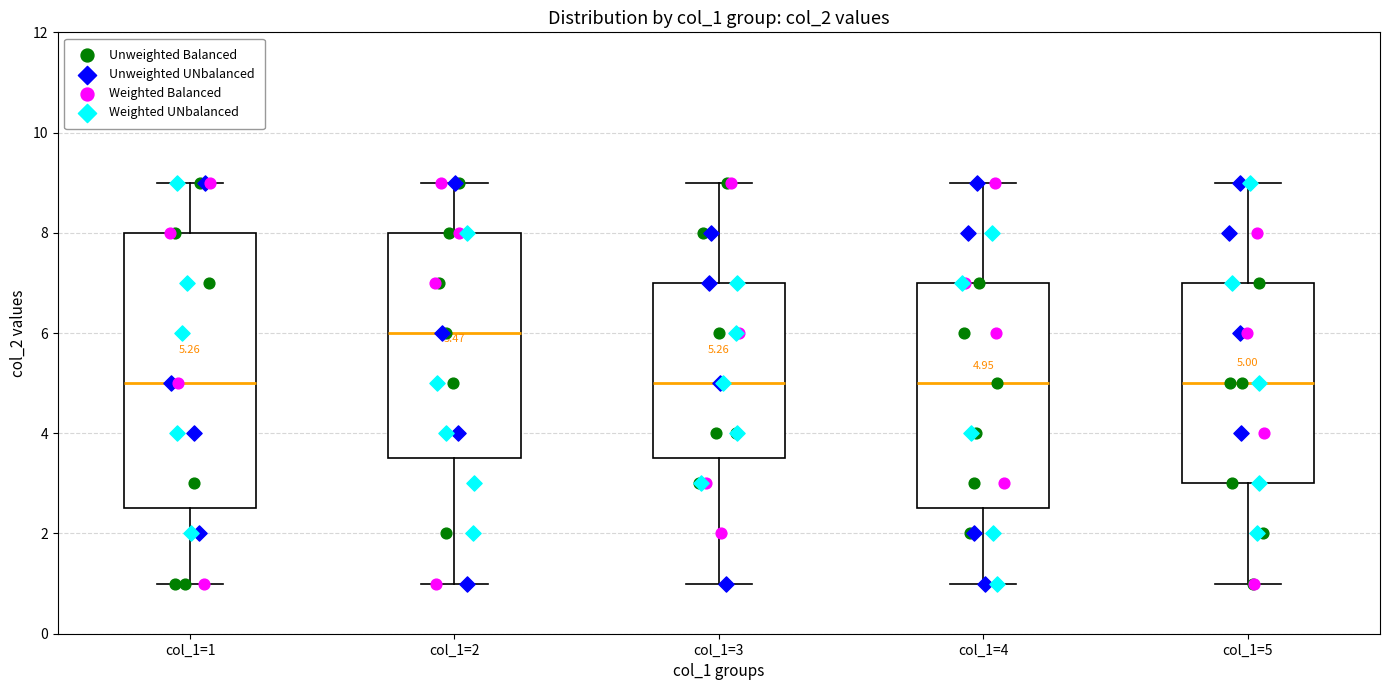

Which box's median line is the highest?

col_1=2